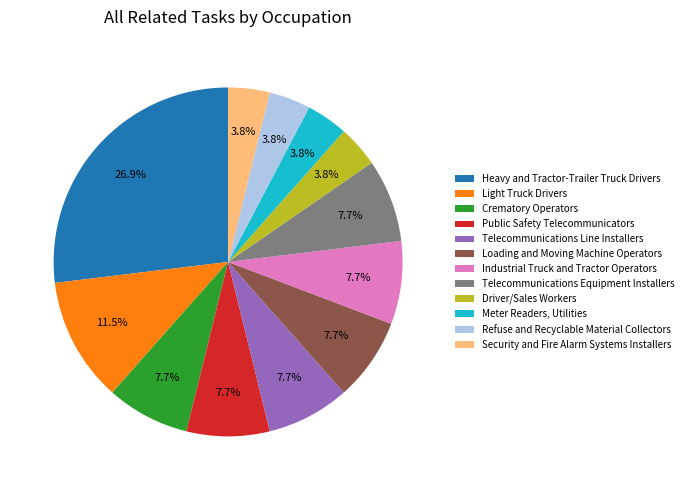

To the nearest percent, what portion does Security and Fire Alarm Systems Installers represent?

4%